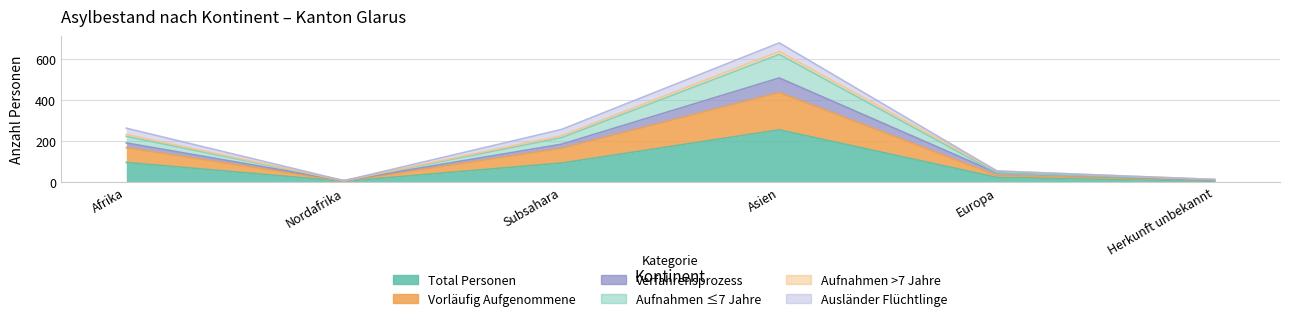

True or false: Aufnahmen ≤7 Jahre and Verfahrensprozess intersect in this chart.

False